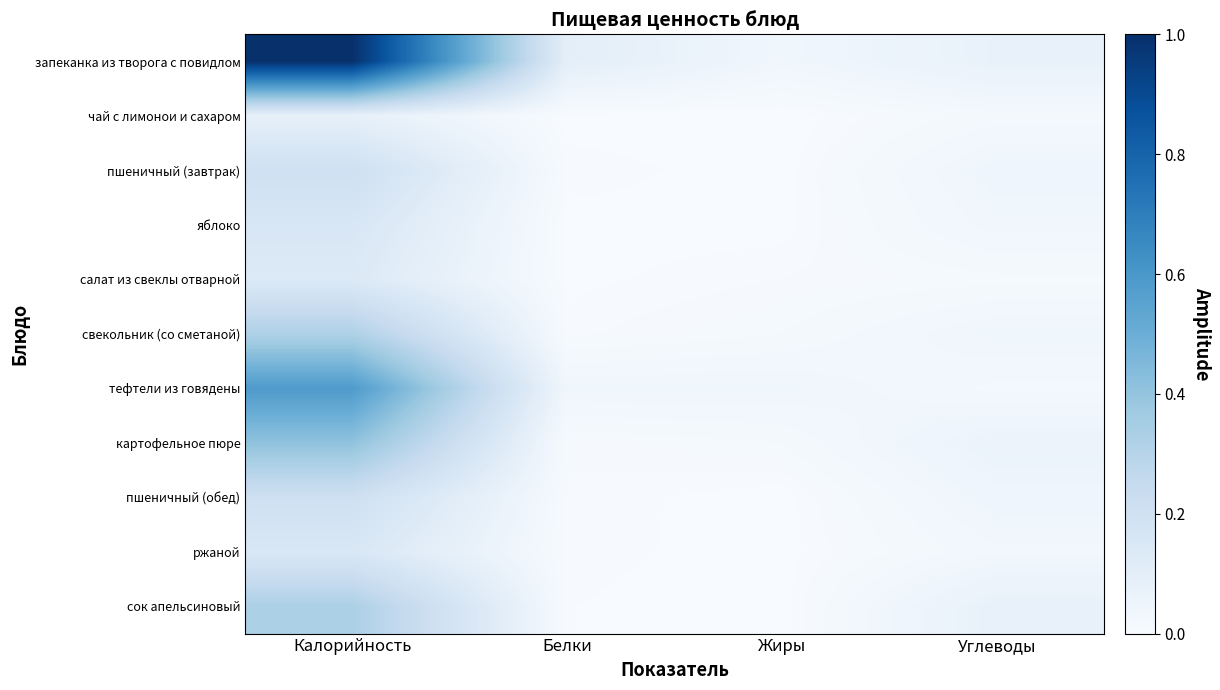

What is the difference between the картофельное пюре values at Калорийность and Белки?

0.4